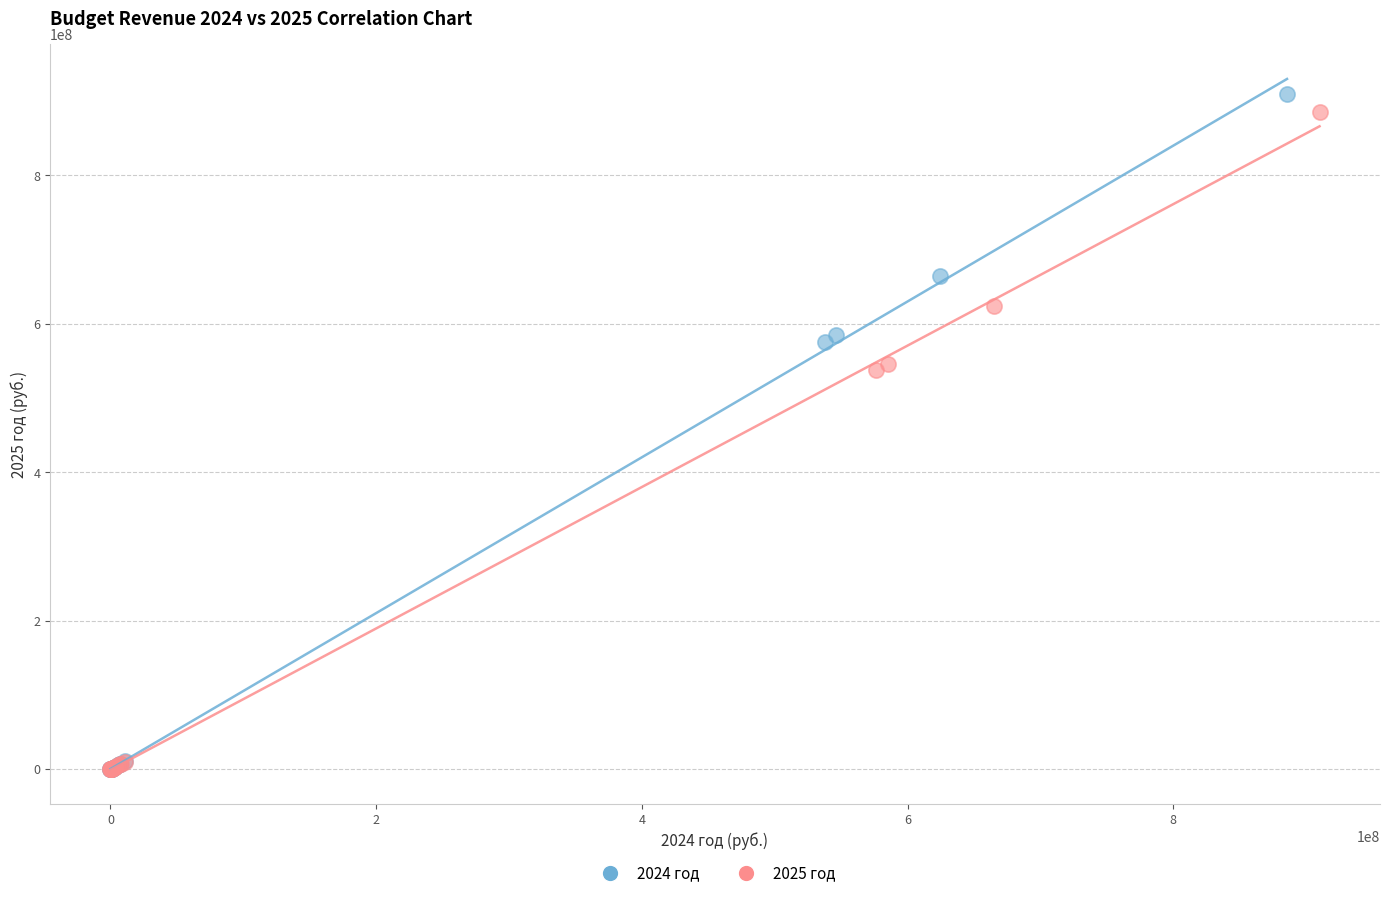

Which series has the largest Y range (max minus min)?

2024 год